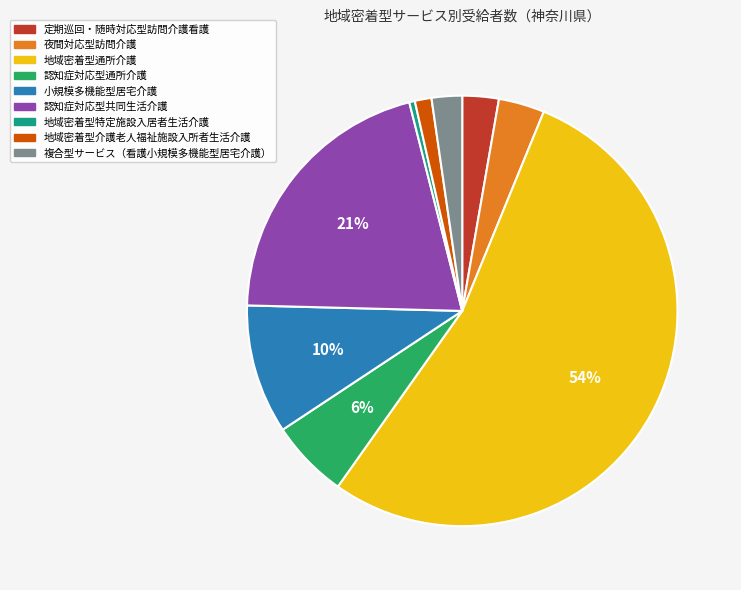

Is there a majority slice in this chart?

Yes